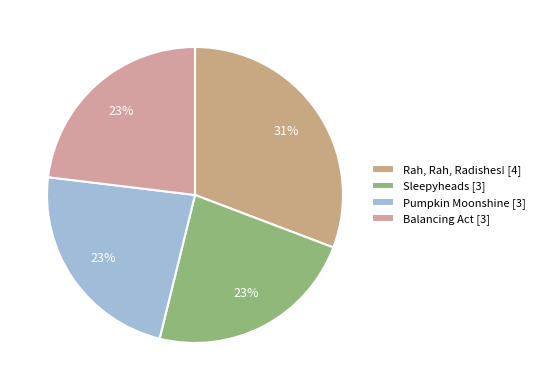

How many slices are in this pie chart?

4